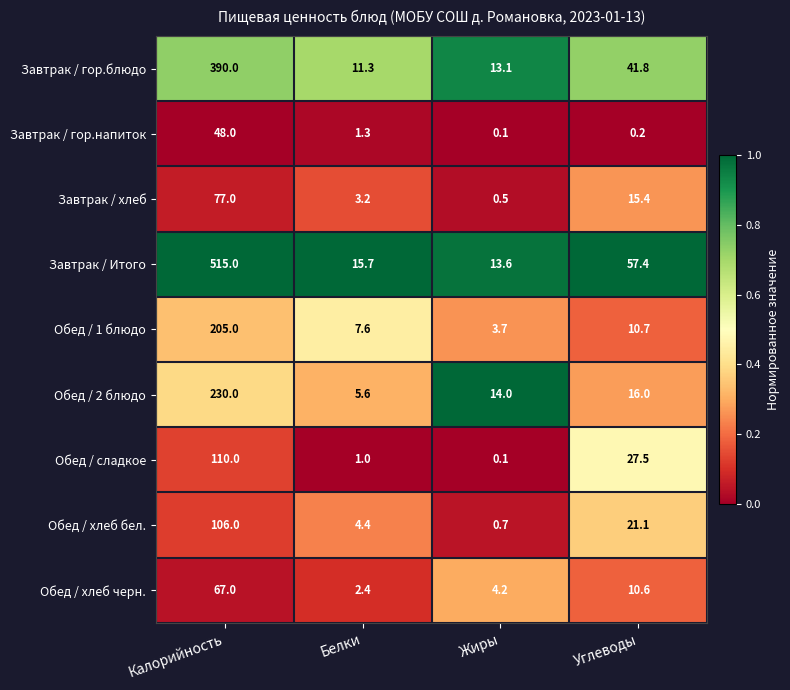

Is it true that Завтрак / хлеб equals 77.0 at Калорийность?

True